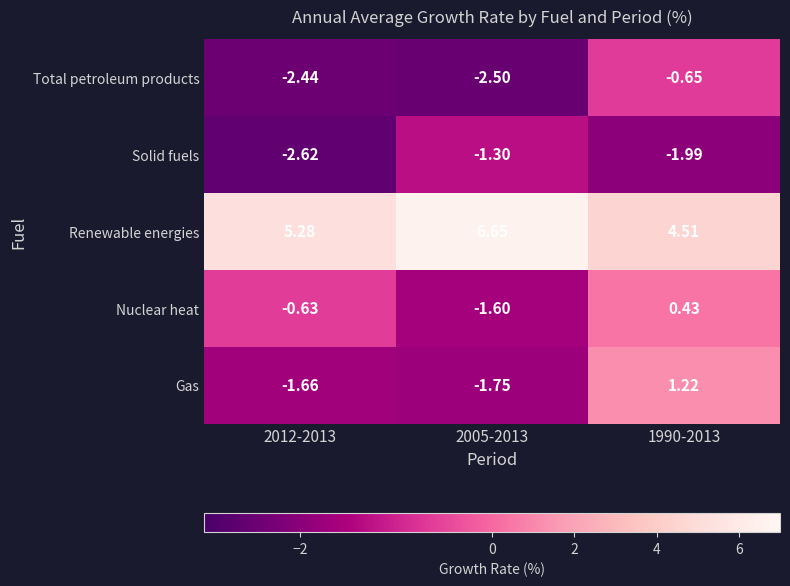

Which series has the largest total across all categories?

Renewable energies